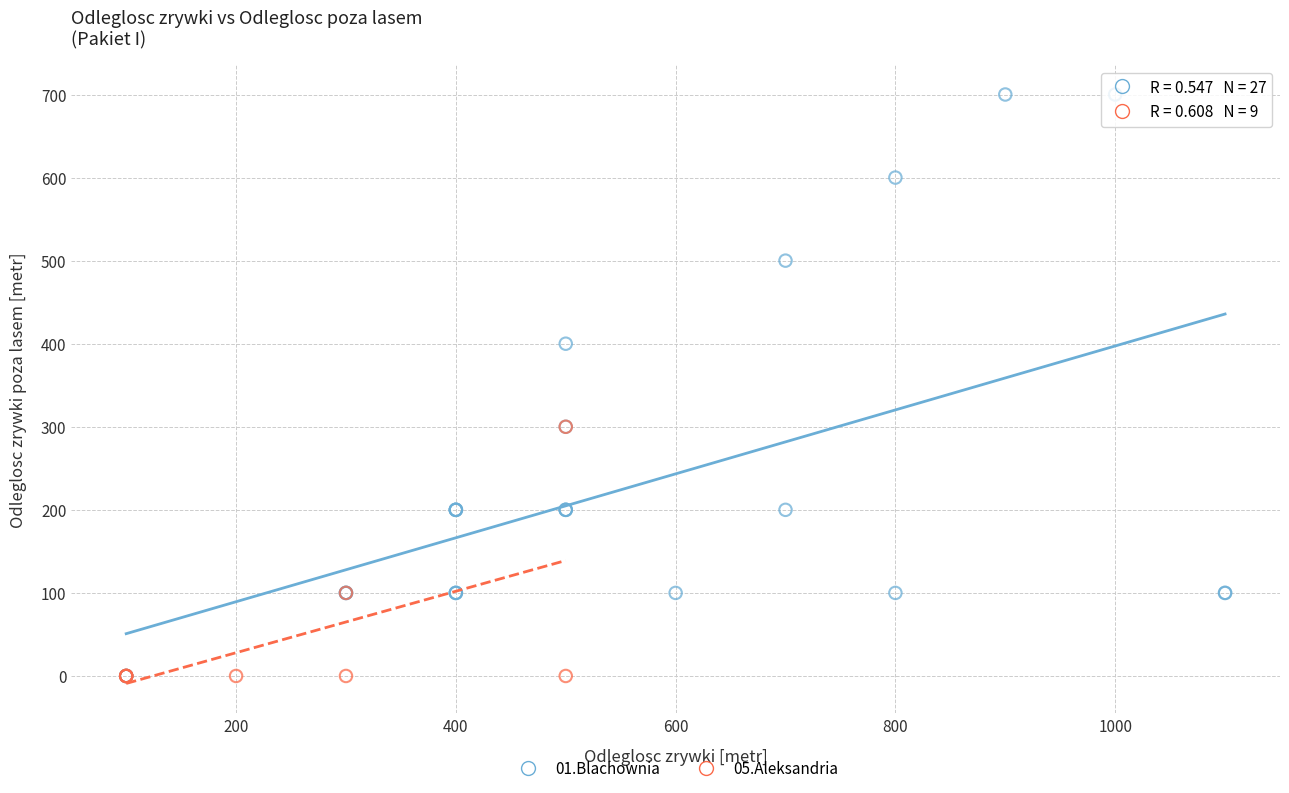

What are all the series names shown in the legend?

01.Blachownia, 05.Aleksandria